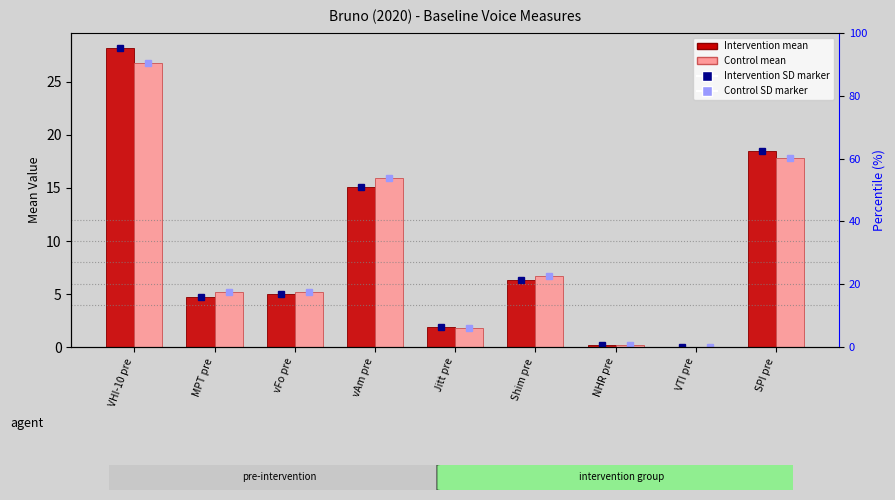

Rank the series by their maximum value, from highest to lowest.

Intervention mean, Control mean